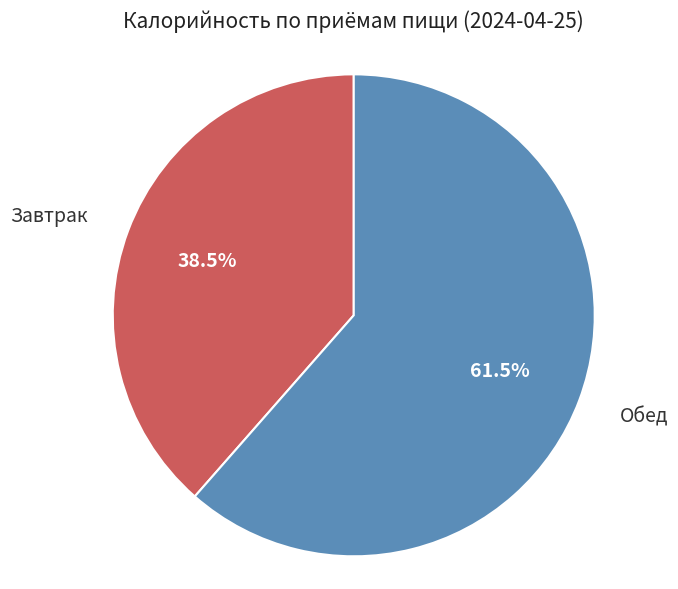

What is the ratio of the value at Завтрак to the value at Обед?

0.6